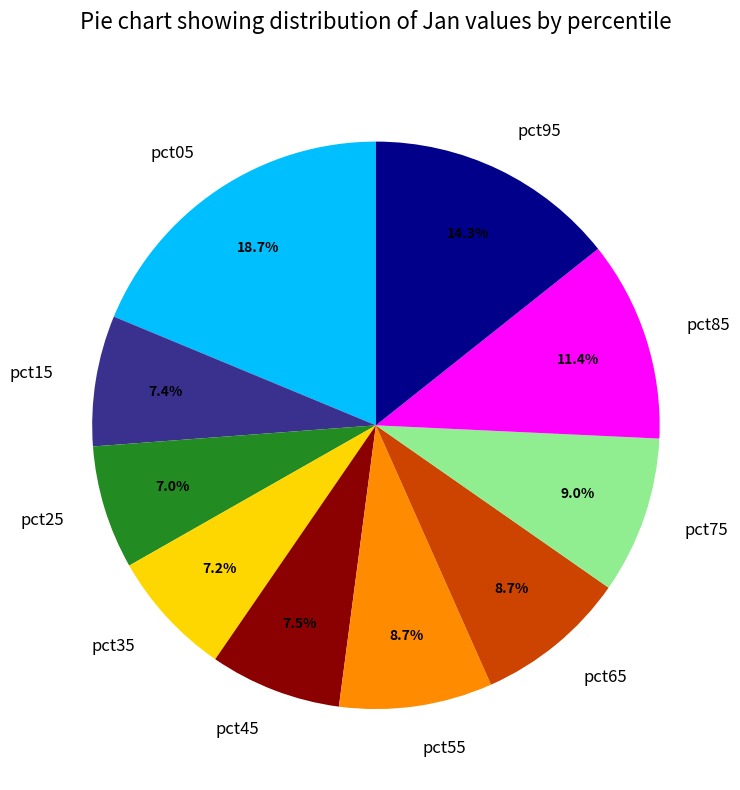

To the nearest percent, what is the difference between the largest and smallest slice percentages?

12%